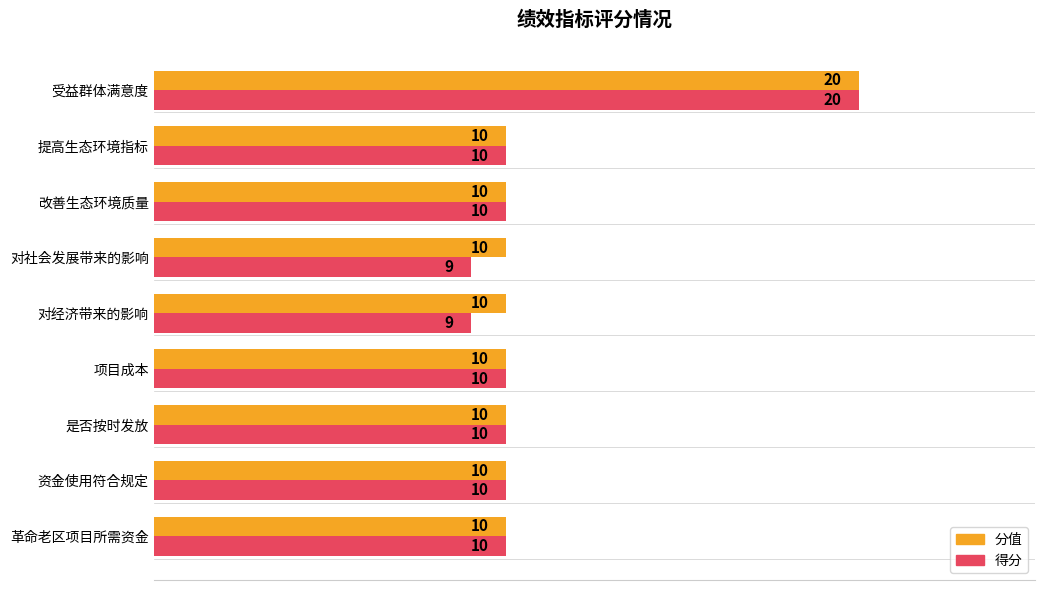

At which category is the sum across all series the highest?

受益群体满意度